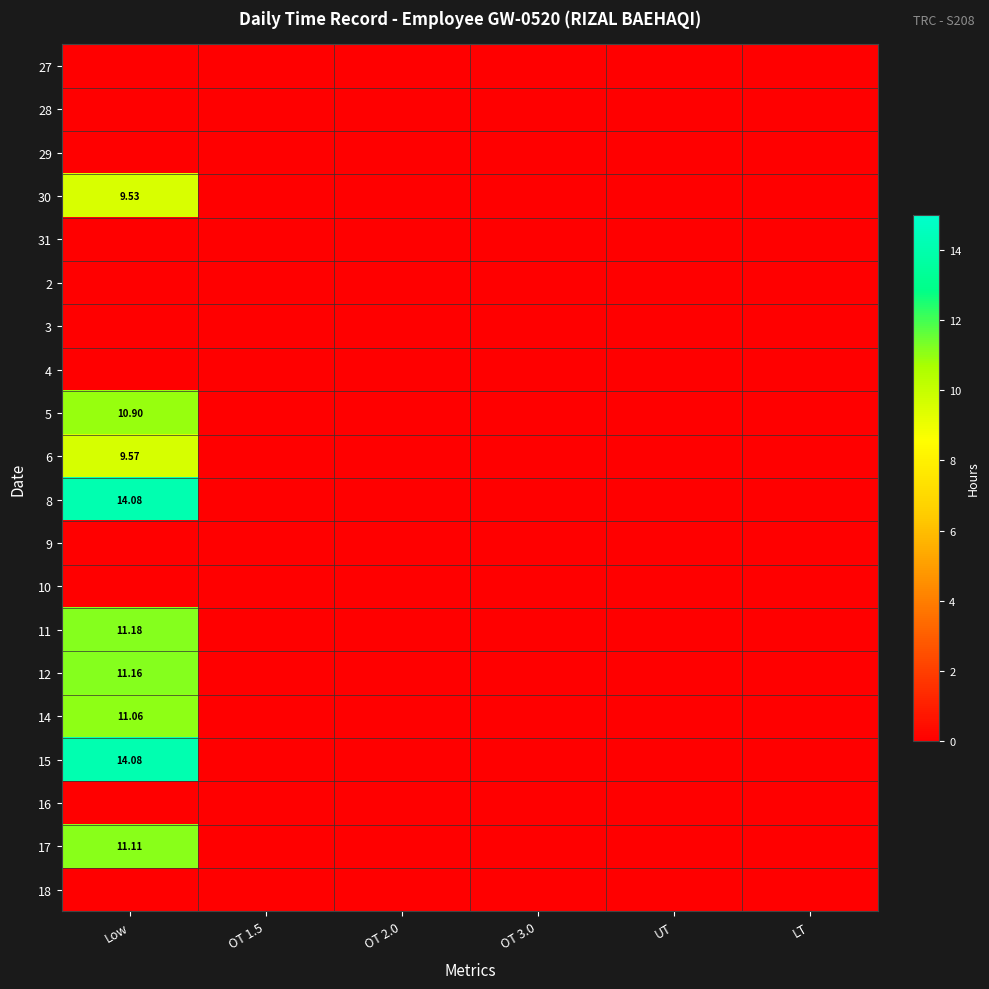

Between Low and LT, which is larger?

Low